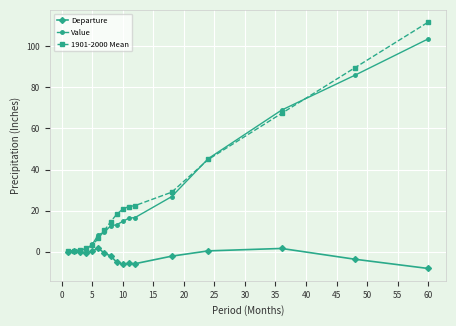

At how many categories does at least one series exceed 42?

4